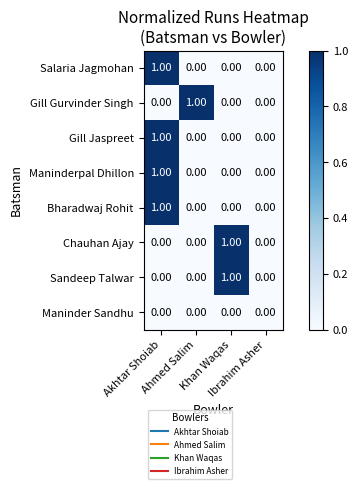

How many distinct data groups are displayed?

8